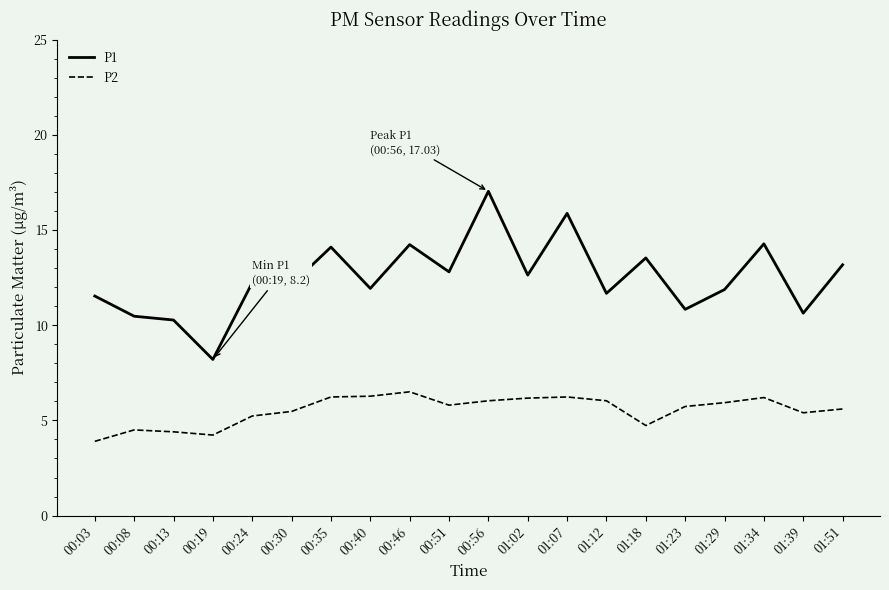

What is the average value of the P1 series?

12.5